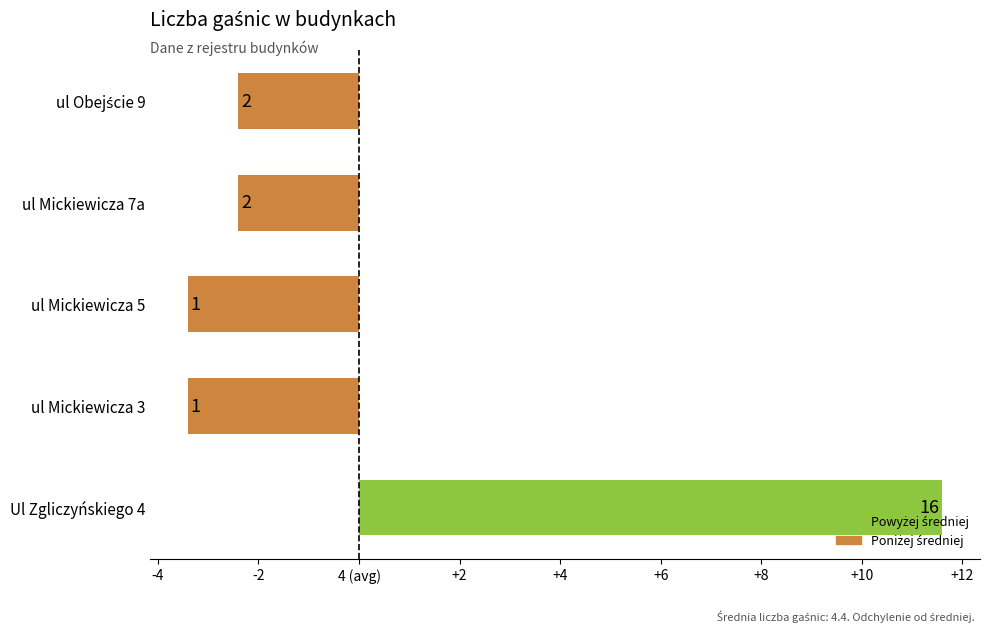

What is the smallest value displayed?

-3.4